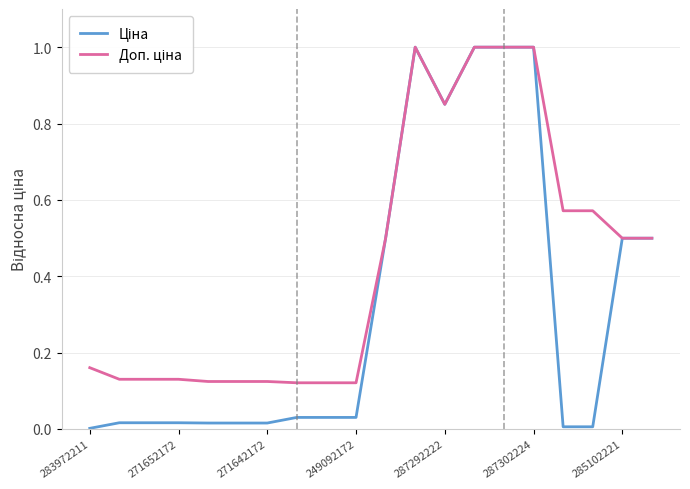

At which label is Ціна closest to 0?

283972211